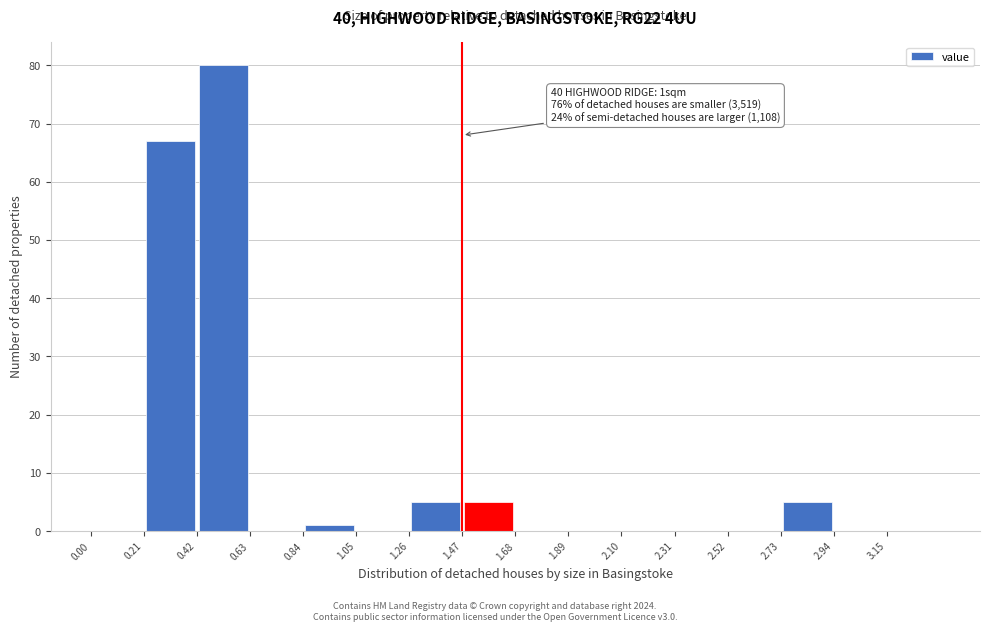

Over which range of the x-axis is the bar tallest?

0.42 to 0.63